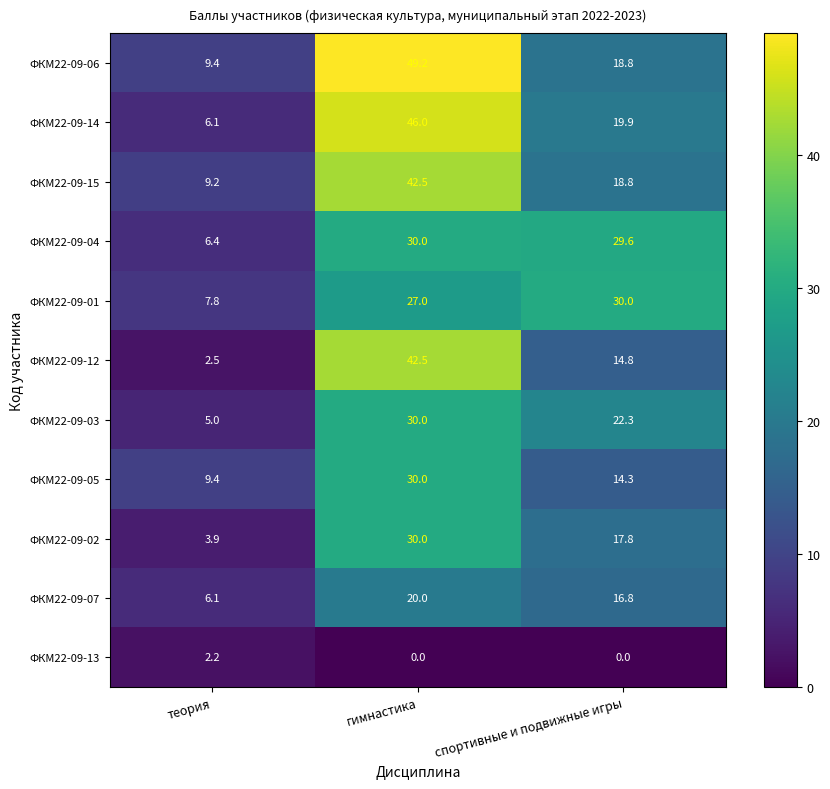

Between теория and гимнастика, which series saw the biggest shift?

ФКМ22-09-12